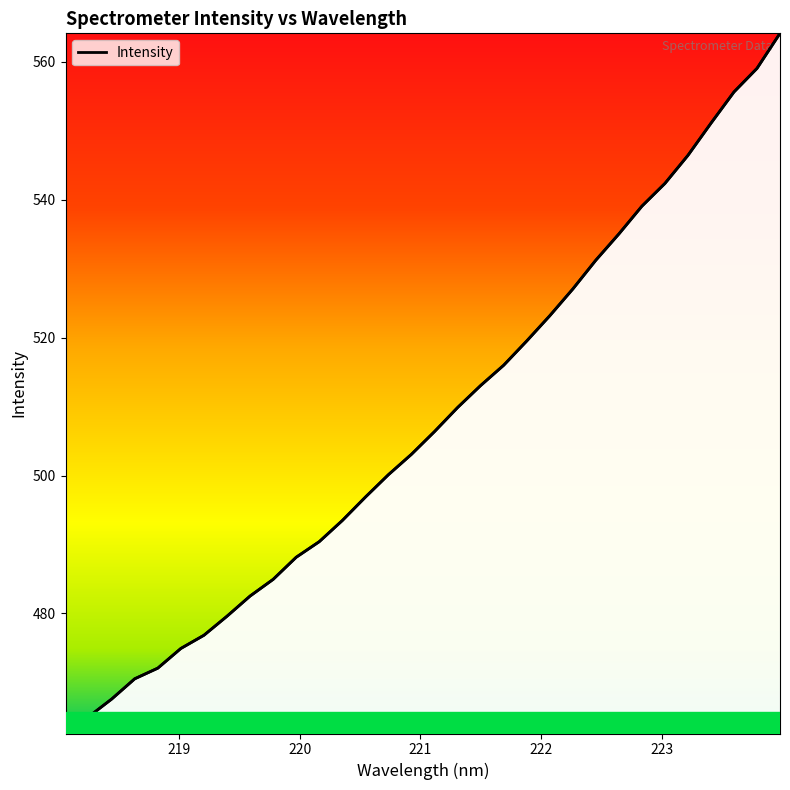

What is the minimum value shown in the chart?

462.6